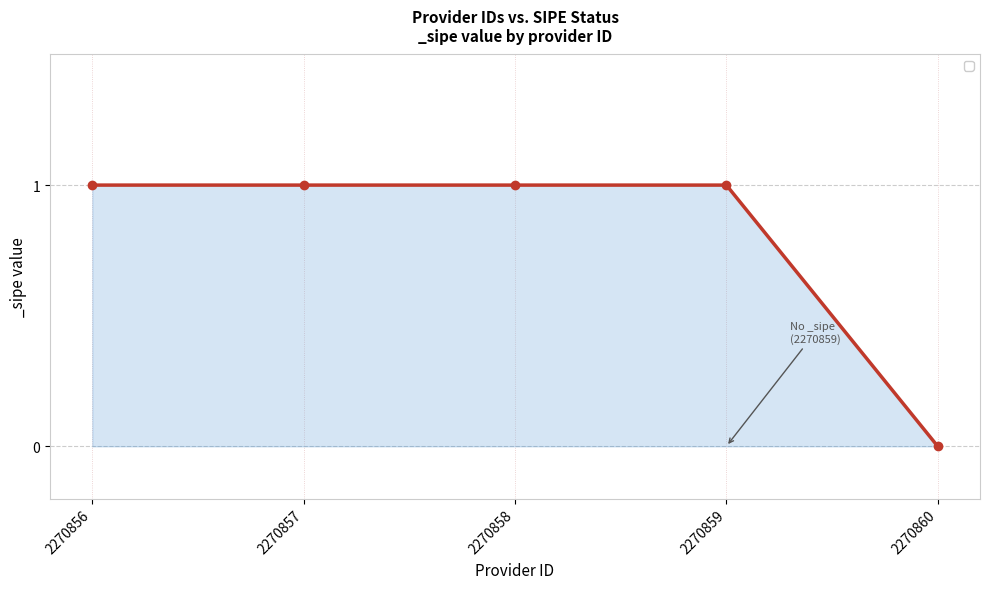

Which label corresponds to the smallest value in the chart?

2270860